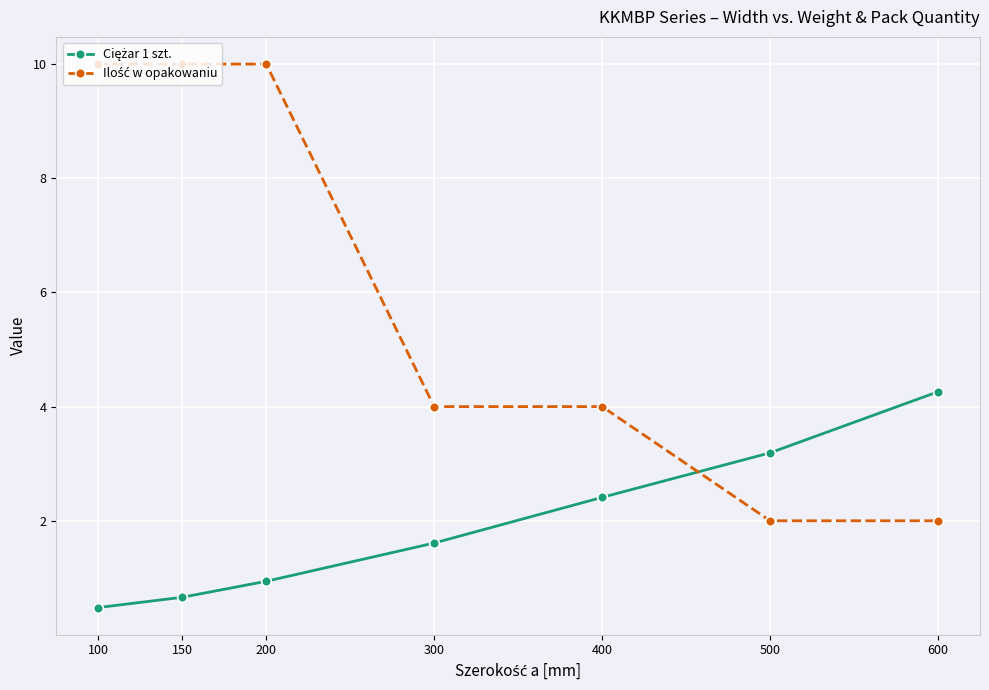

What is the spread (max minus min) of values at 500?

1.2